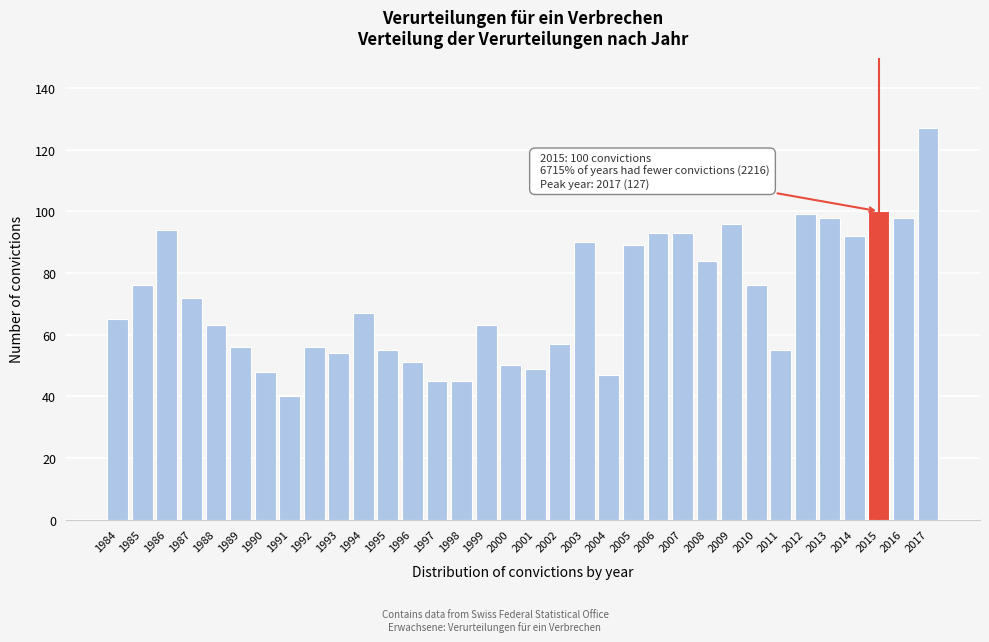

What is the change in value from 2003 to 2010?

-14